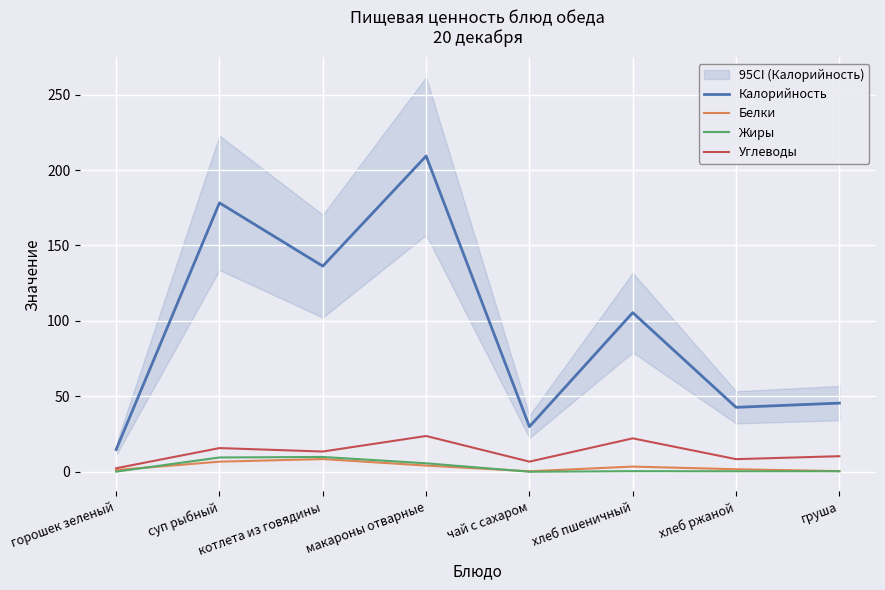

List the labels in order of Углеводы value, largest first.

макароны отварные, хлеб пшеничный, суп рыбный, котлета из говядины, груша, хлеб ржаной, чай с сахаром, горошек зеленый